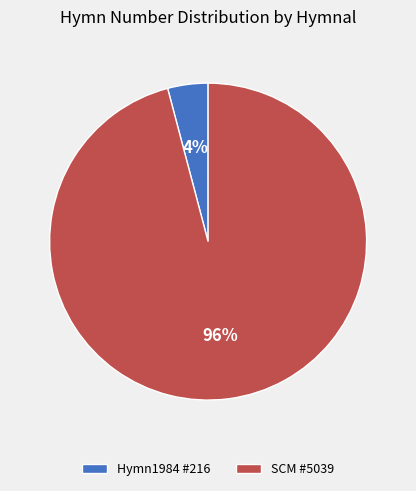

True or false: SCM #5039 accounts for 96% of the total.

True